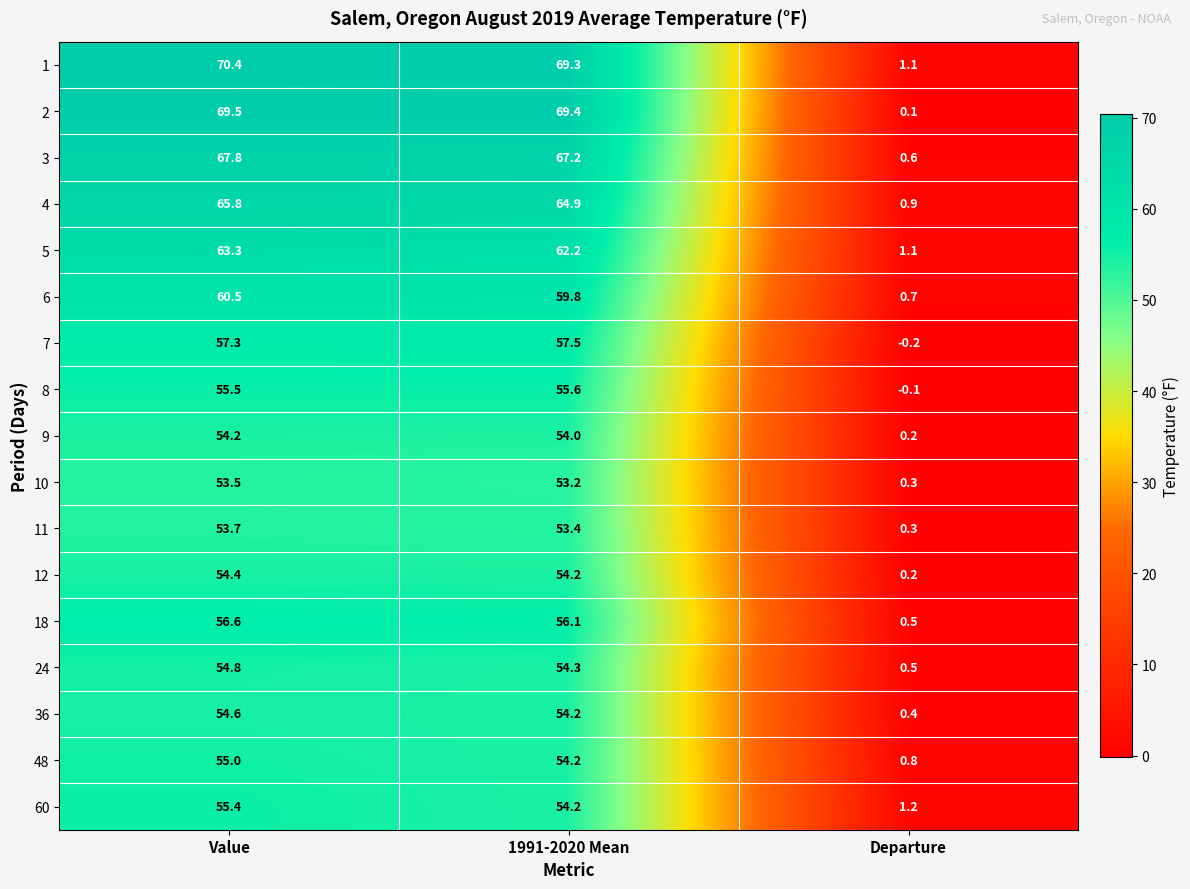

Where is 12 nearest to the value 27?

Departure